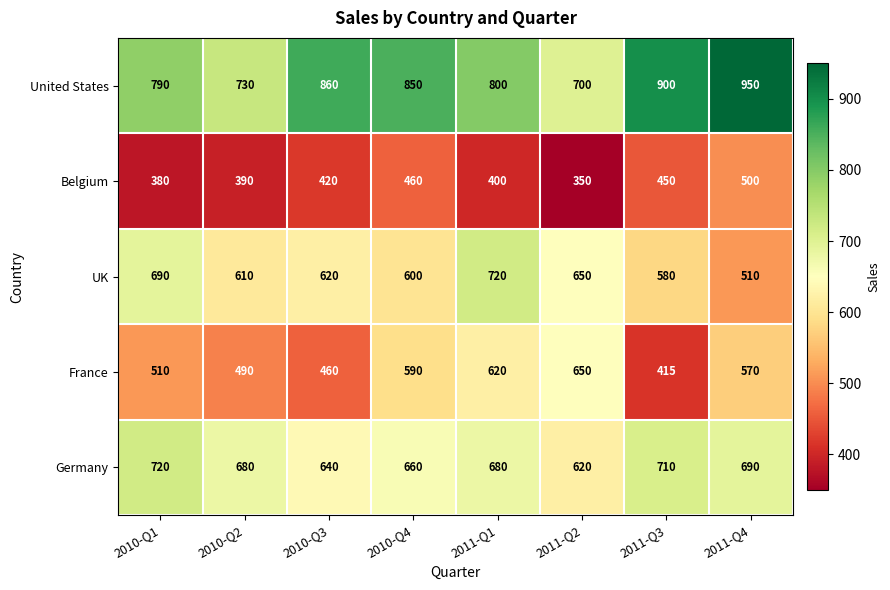

How many data points does each series have?

8